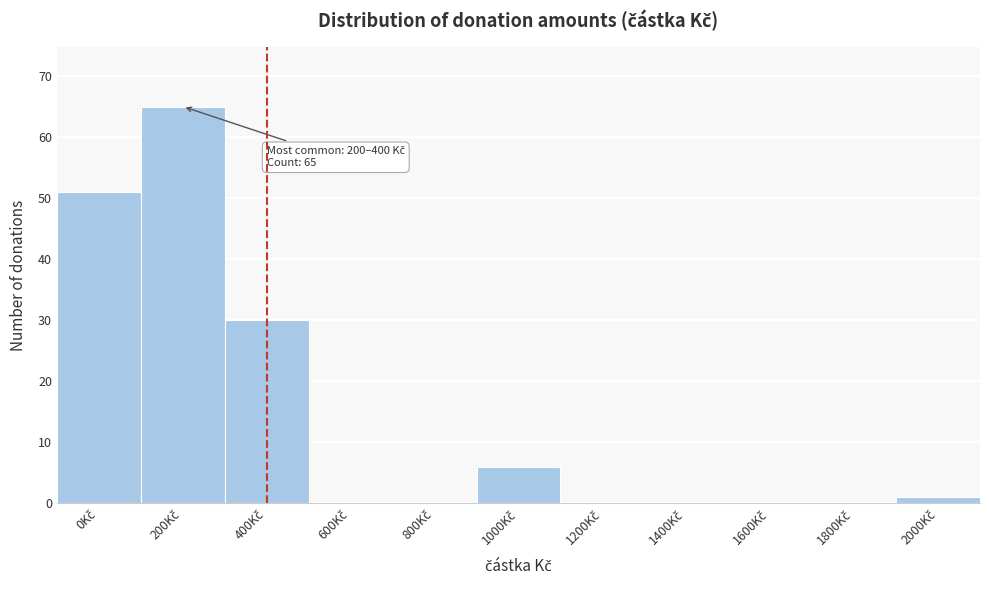

What is the maximum value shown in the chart?

65